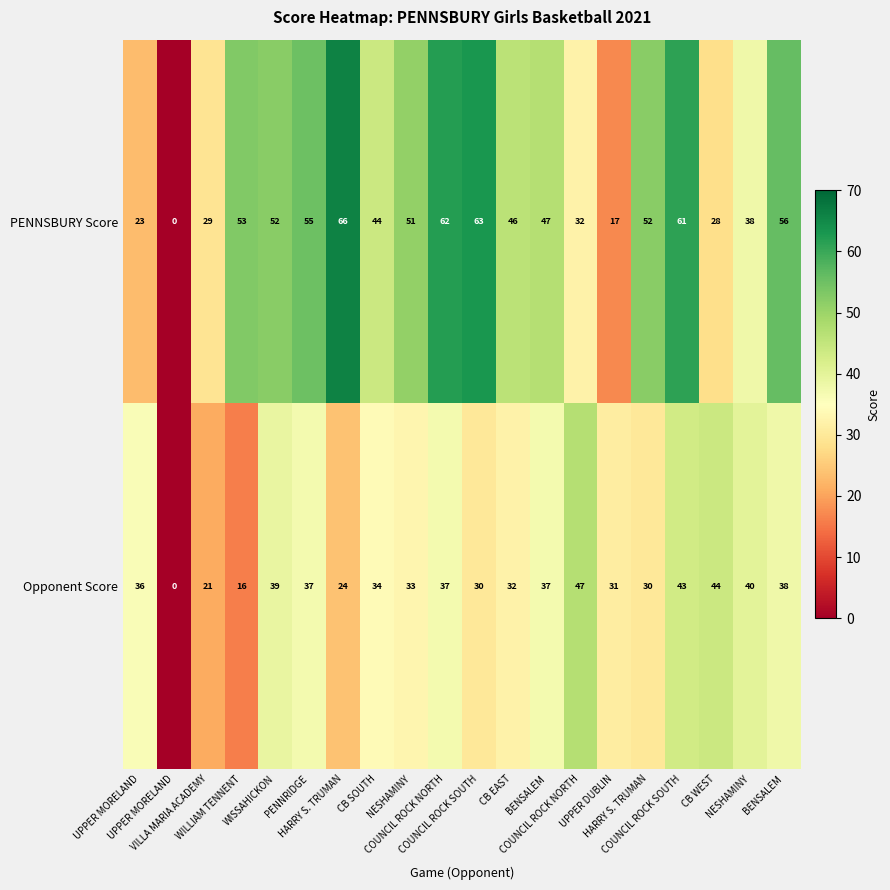

How many series are shown in this chart?

2